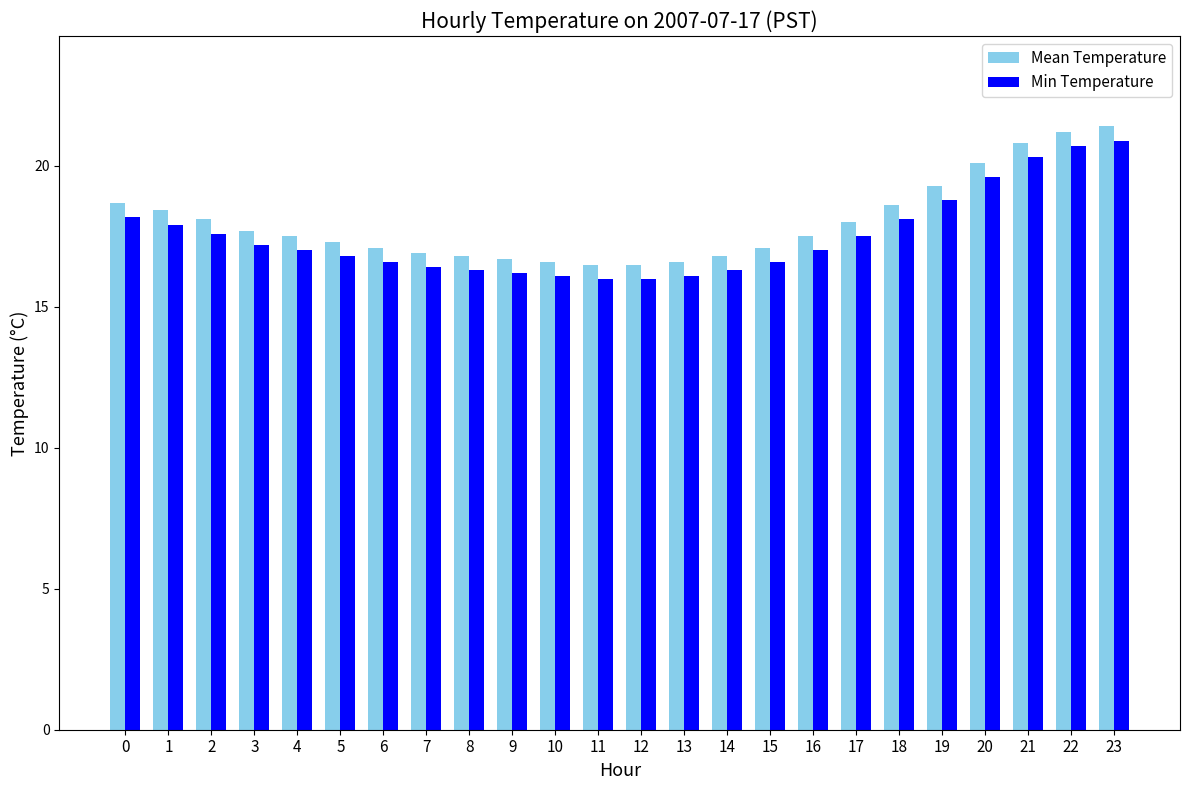

Is the value of Mean Temperature at 14 greater than the value of Min Temperature at 21?

No